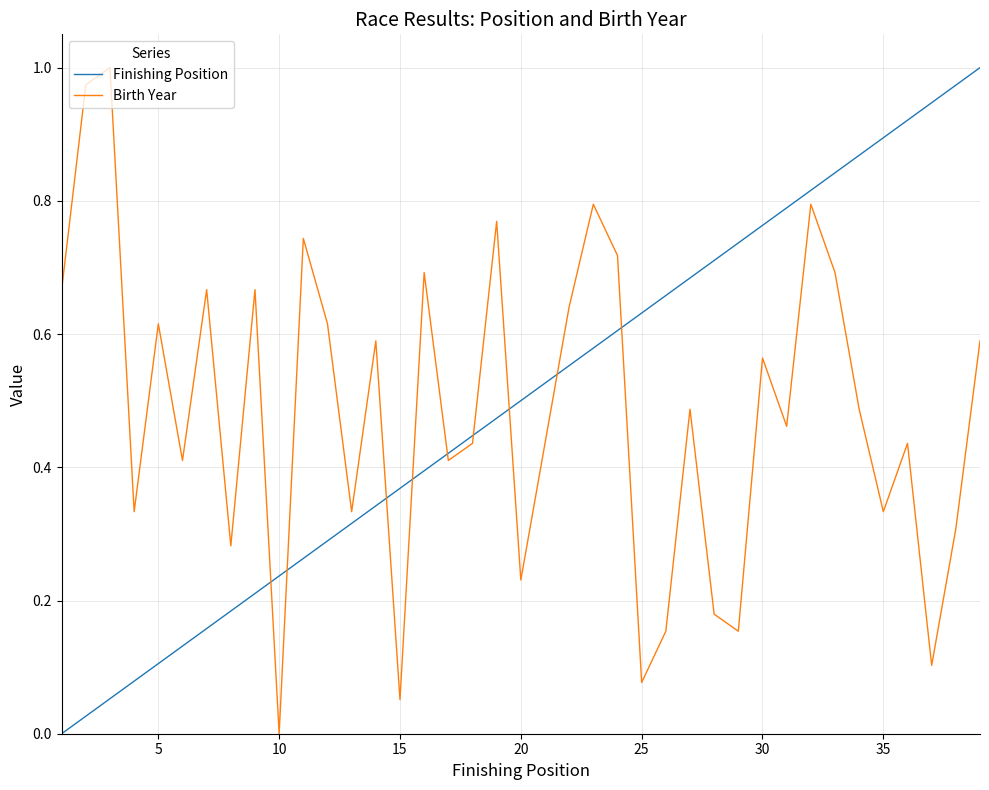

Which series ends up on top after the final intersection of Birth Year and Finishing Position?

Finishing Position